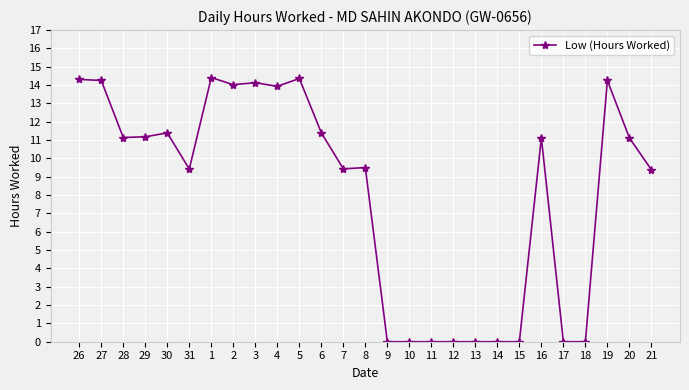

What is the sum of the values at 4 and 21?

23.3